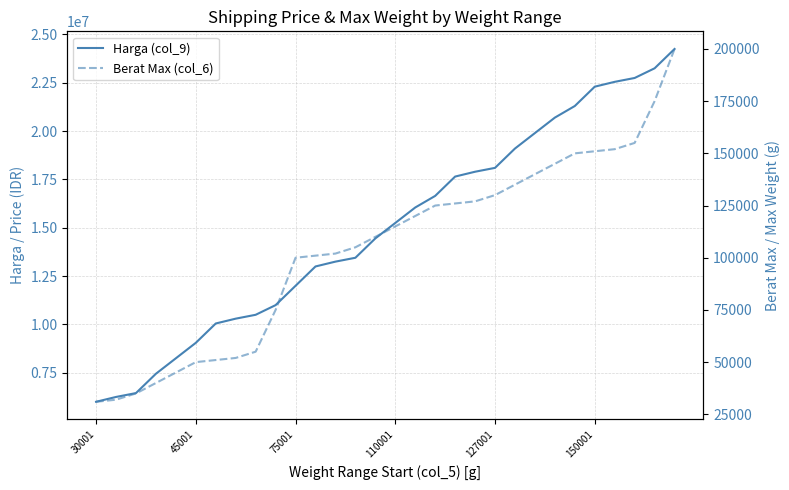

True or false: Berat Max (col_6) and Harga (col_9) intersect in this chart.

False